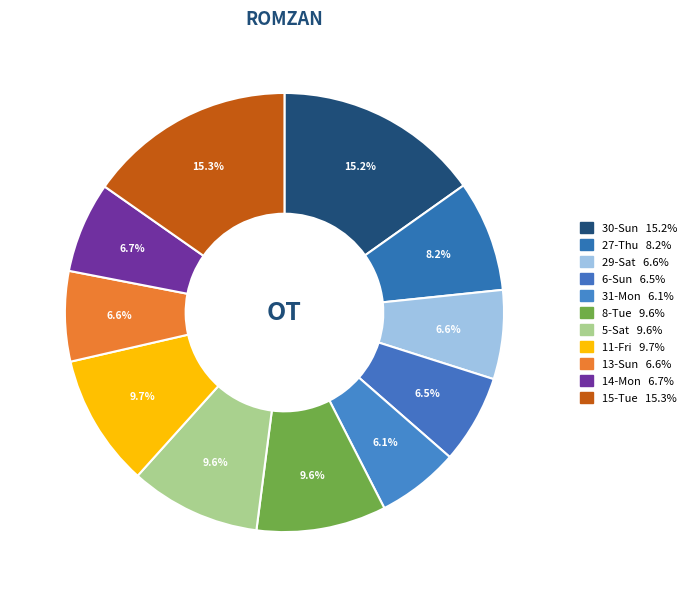

Which slice is the largest?

15-Tue